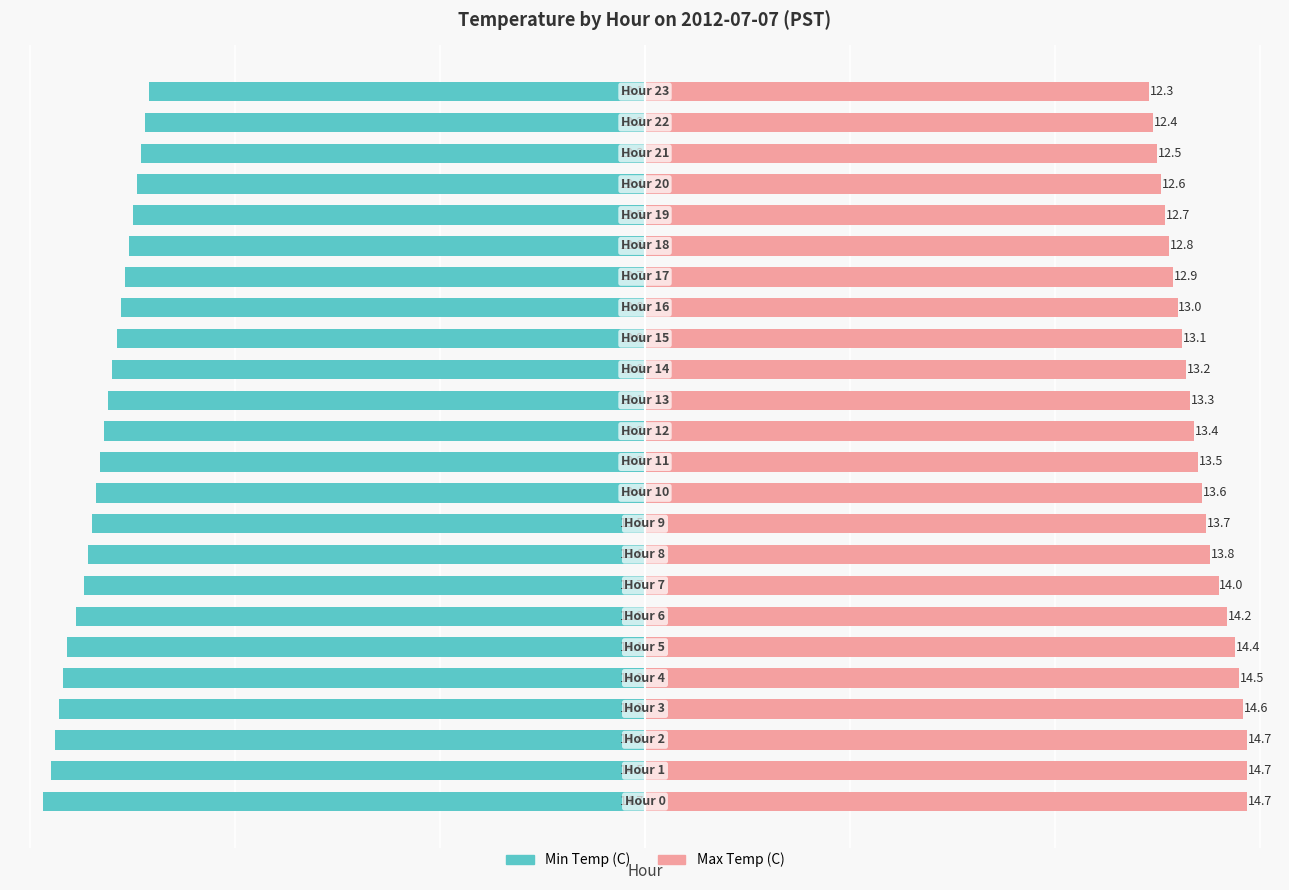

How many bars are there in each group?

2